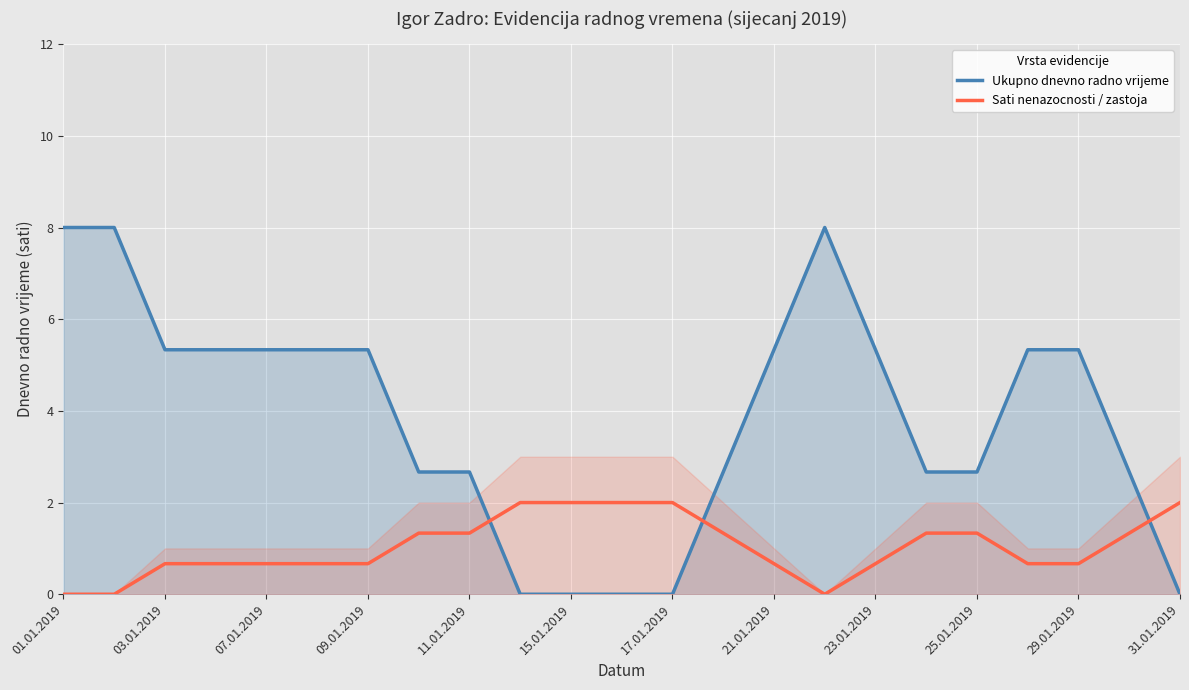

Where is the first local maximum for Ukupno dnevno radno vrijeme?

15